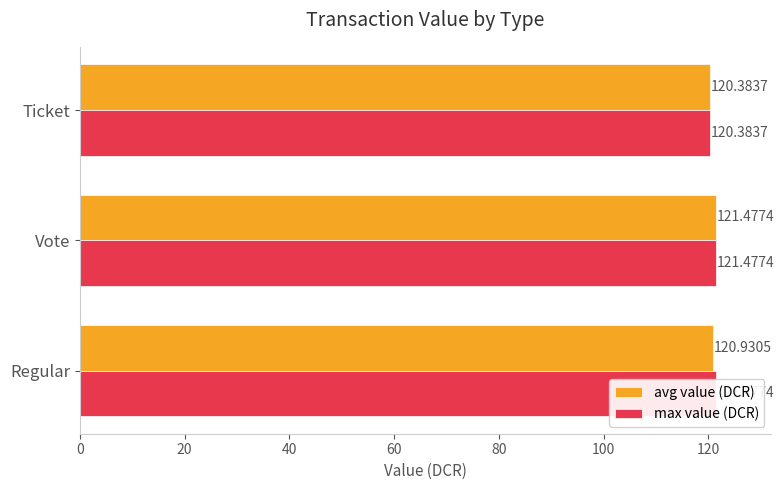

What is the value of the avg value (DCR) bar at the 2nd from the left?

121.5